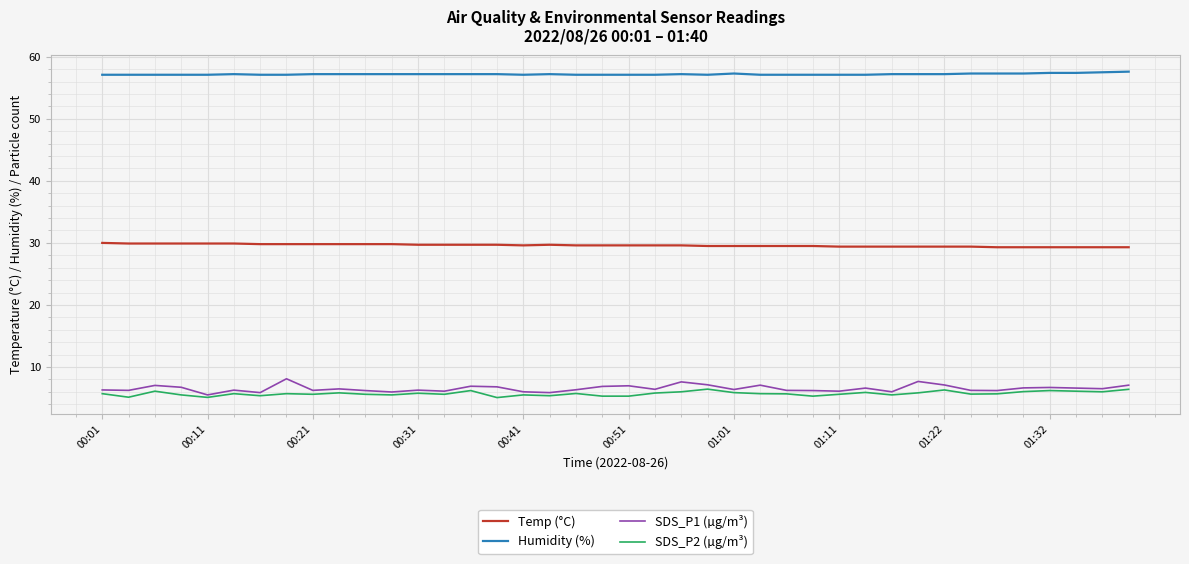

Count the Temp (°C) values in the range 29 to 30.

40